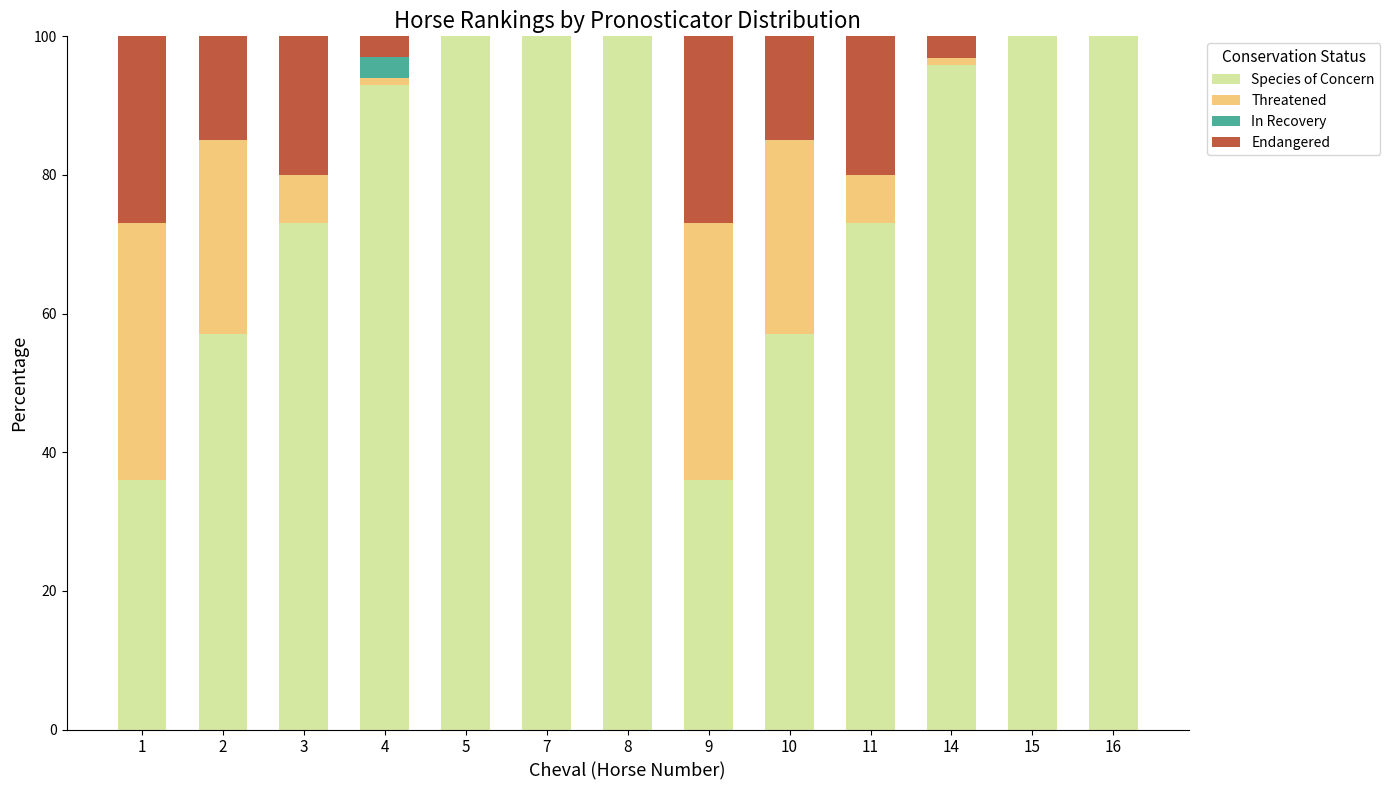

What is the maximum value for Species of Concern?

100.0